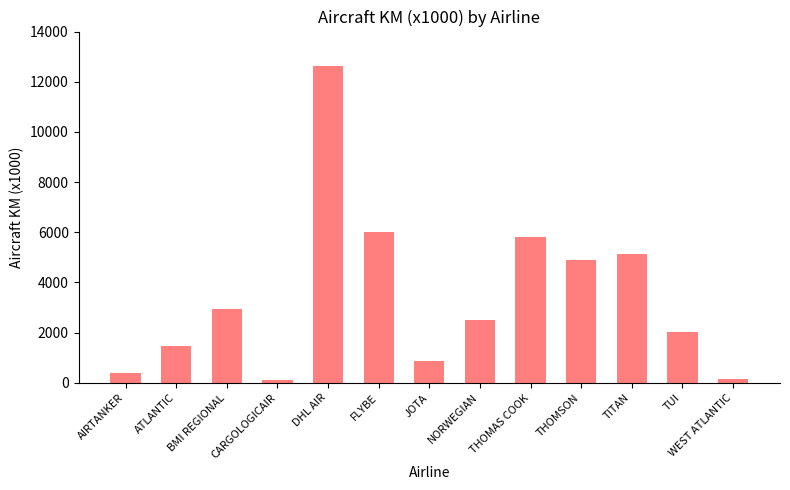

Are the bars grouped side by side (vs. stacked)?

No